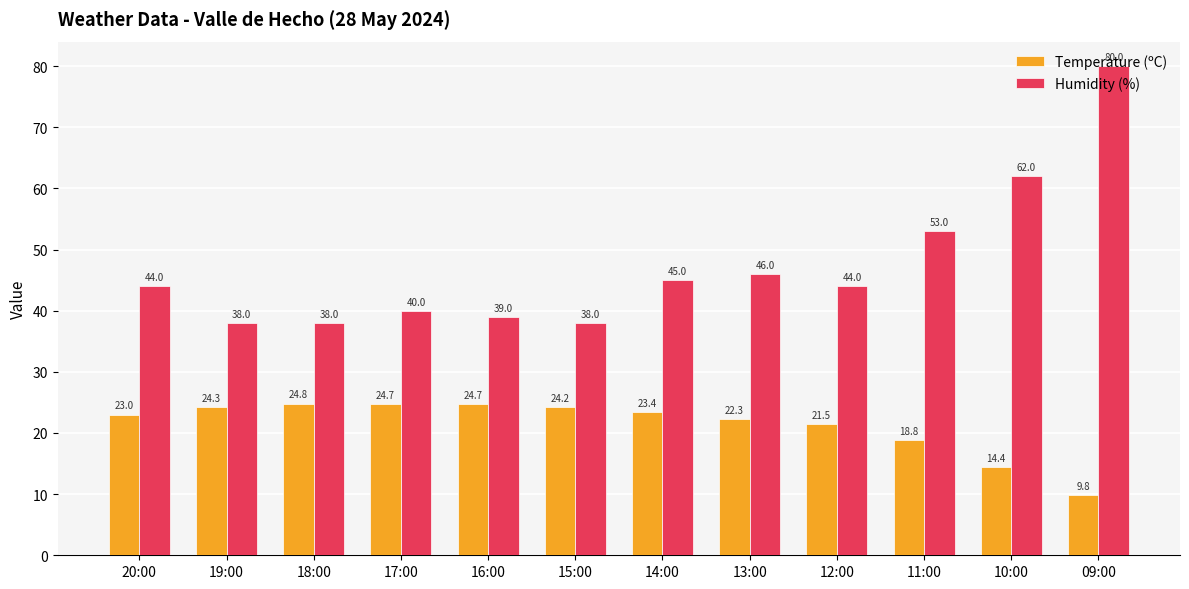

What is the difference between the highest and lowest values at 17:00?

15.3